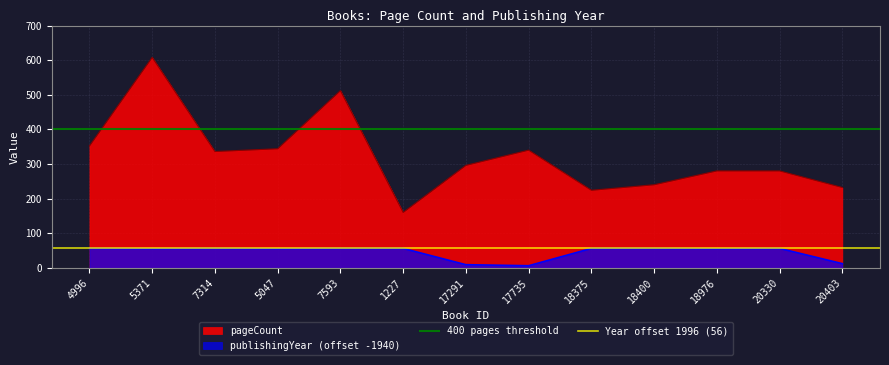

The pageCount series shows 842 at 5371. True or false?

False